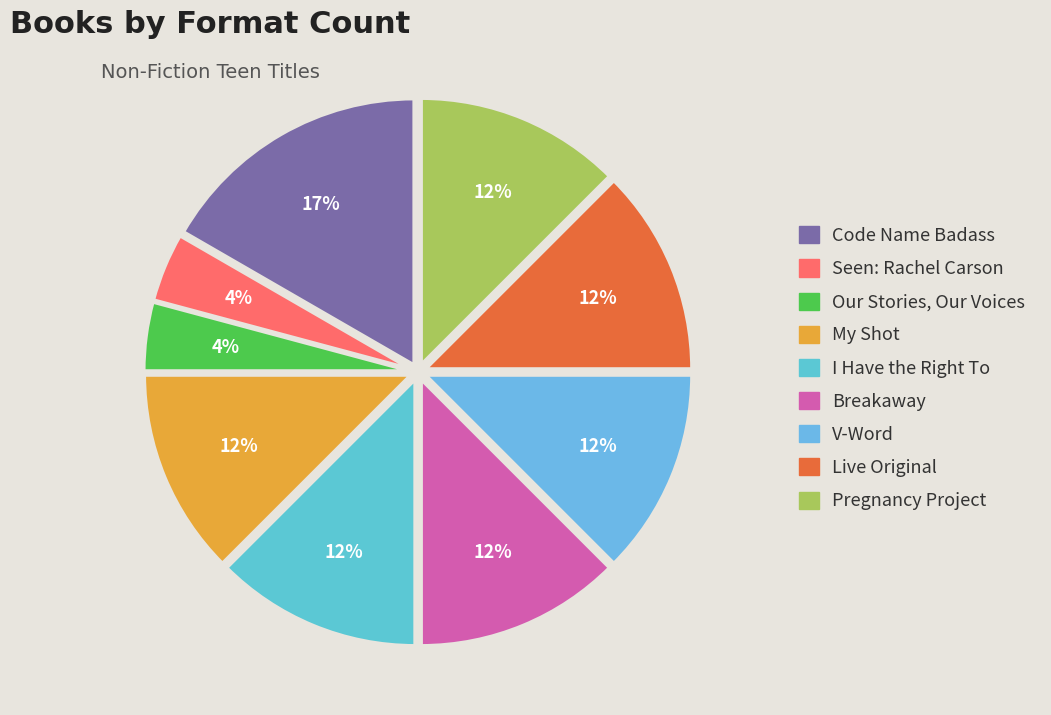

The Code Name Badass slice represents 9% of the pie. True or false?

False